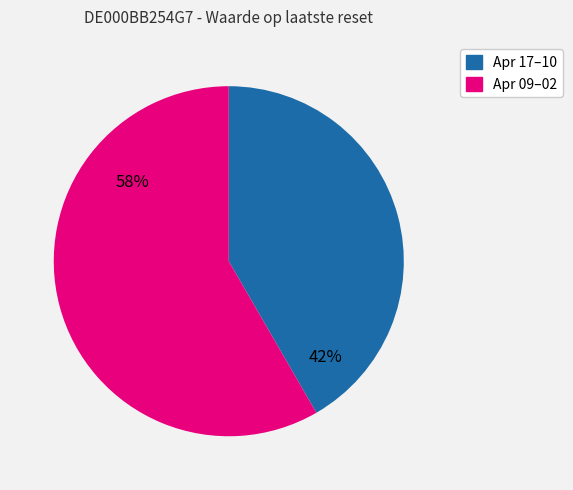

To the nearest percent, what is the average slice percentage?

50%